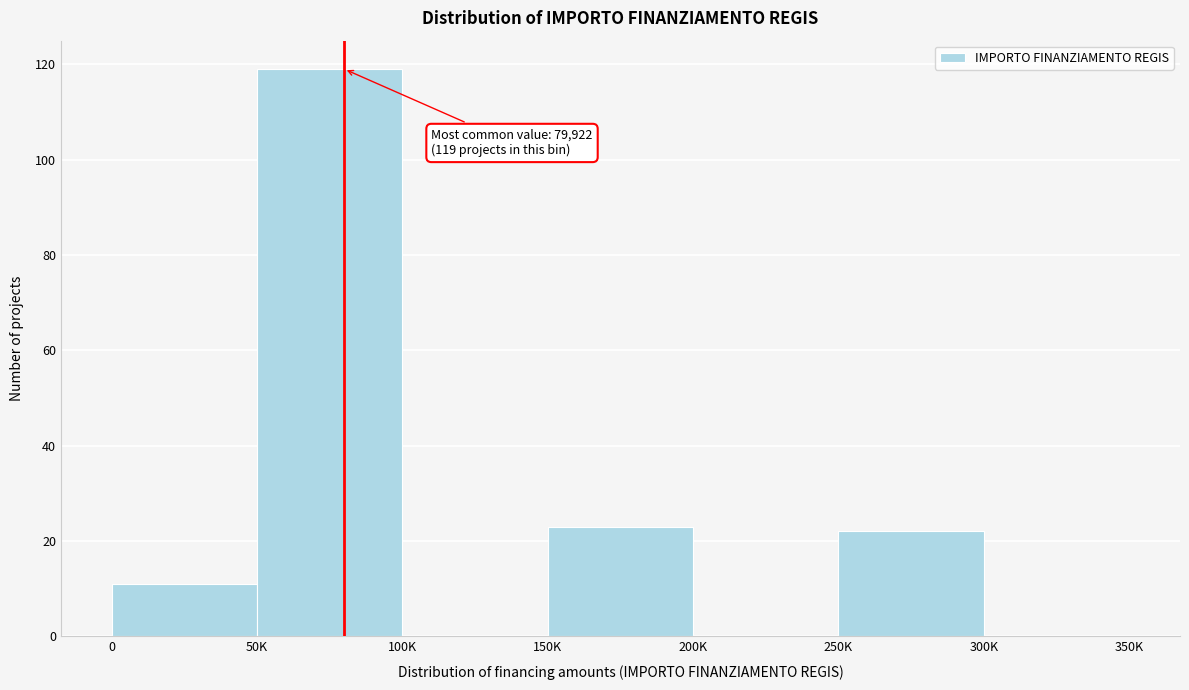

Reading right to left, list all the values displayed in this chart.

300K=0	250K=22	200K=0	150K=23	100K=0	50K=119	0=11